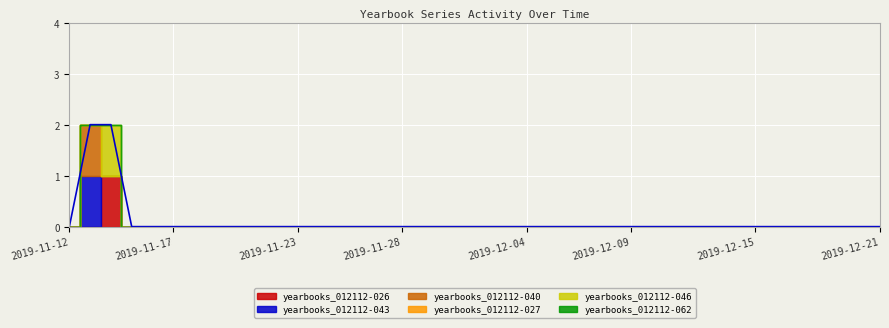

True or false: yearbooks_012112-062 has more than 0 points higher than both neighbors.

False